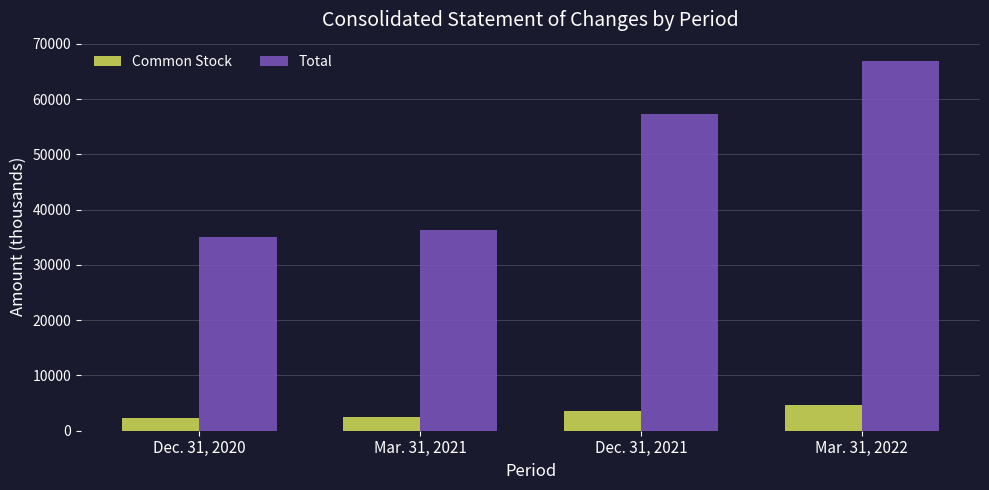

Is it true that Total equals 24838 at Mar. 31, 2022?

False